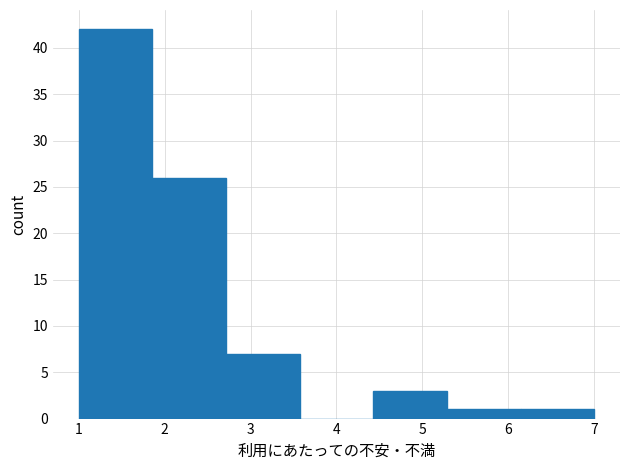

Reading left to right, list every bar in this chart as the range it spans on the x-axis followed by its height. Neither the bar edges nor the heights are printed on the chart, so give them approximately, as read against the axes.

1.0 to 1.9: 42
1.9 to 2.7: 26
2.7 to 3.6: 7
3.6 to 4.4: 0
4.4 to 5.3: 3
5.3 to 6.1: 1
6.1 to 7.0: 1